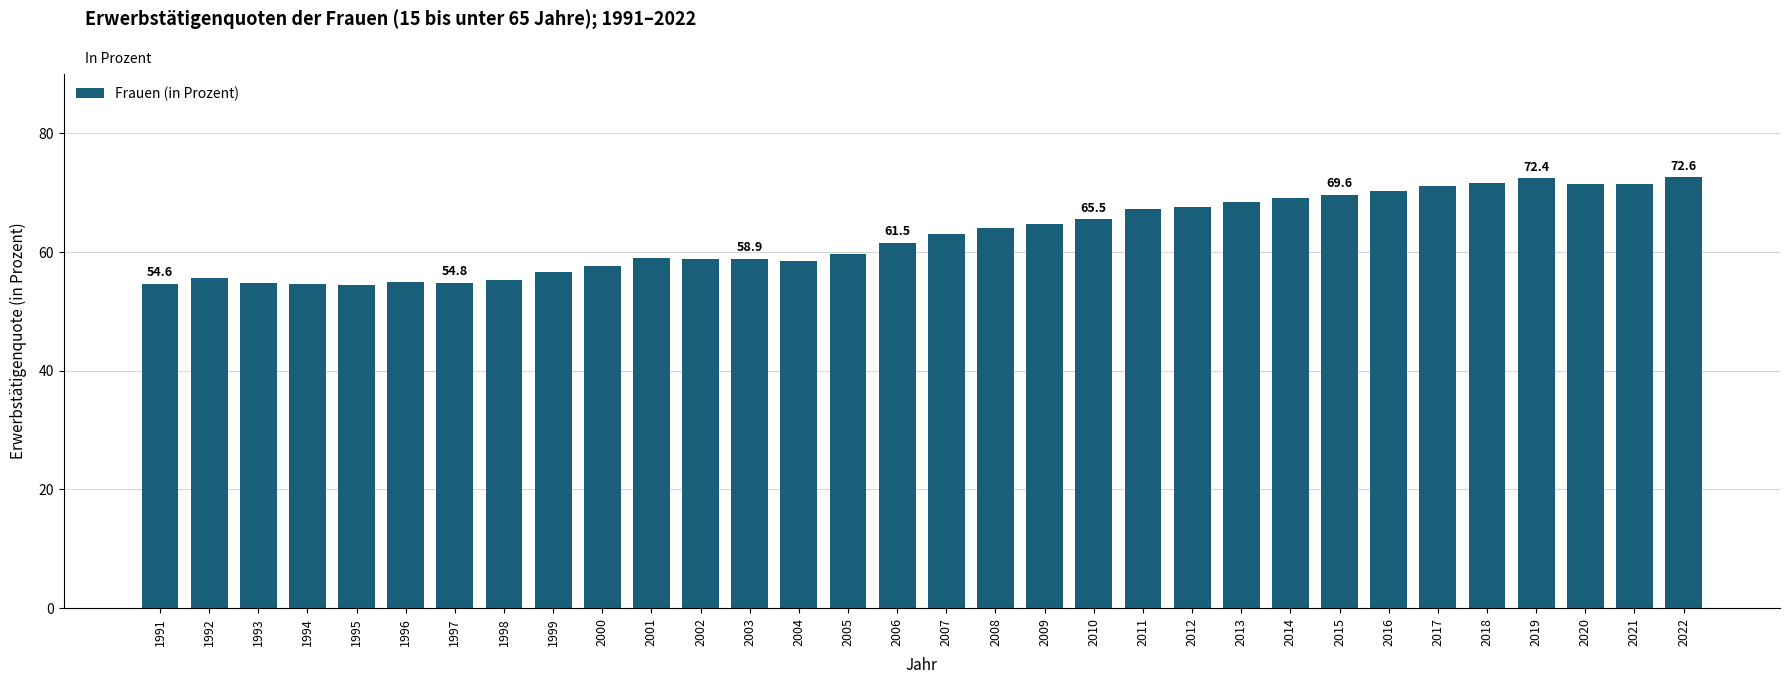

Count the number of values greater than 63.

16